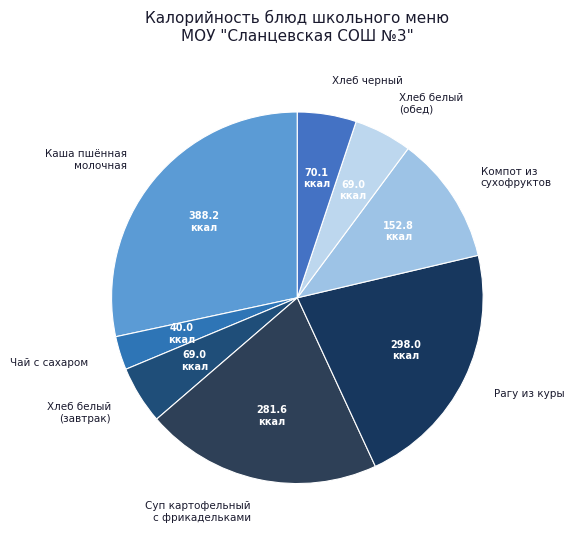

Between Компот из сухофруктов and Каша пшённая молочная, which is larger?

Каша пшённая молочная